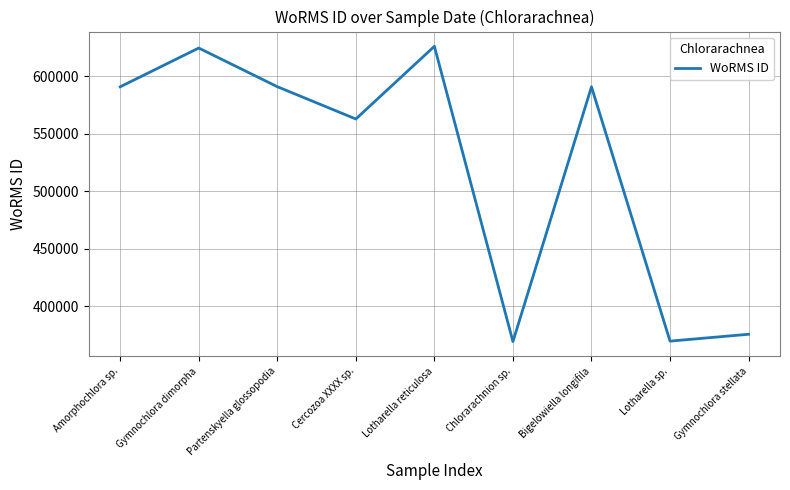

The value at Lotharella sp. is 369855. True or false?

True